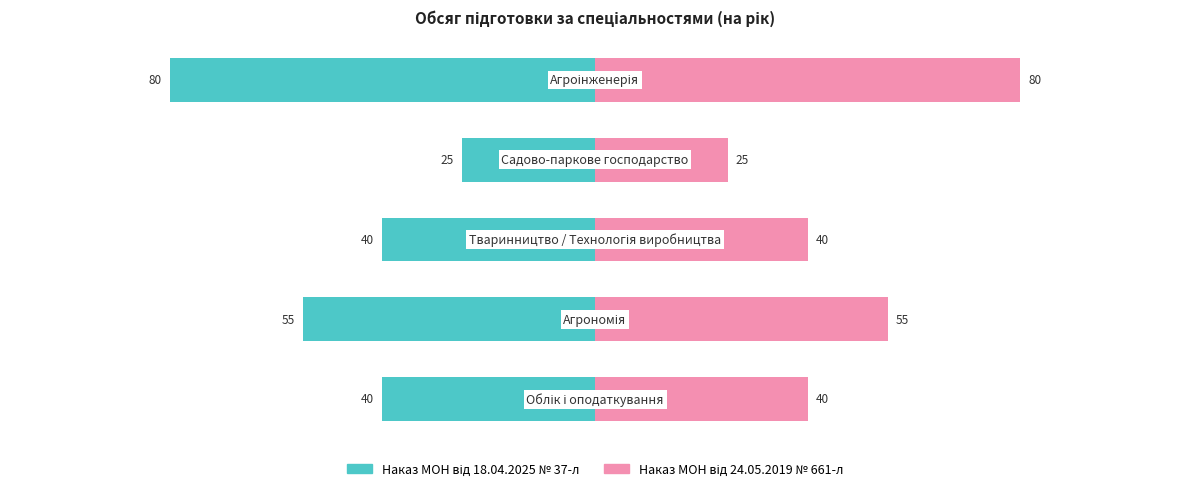

What is the value of the Наказ МОН від 18.04.2025 № 37-л bar at the 3rd from the left?

-40